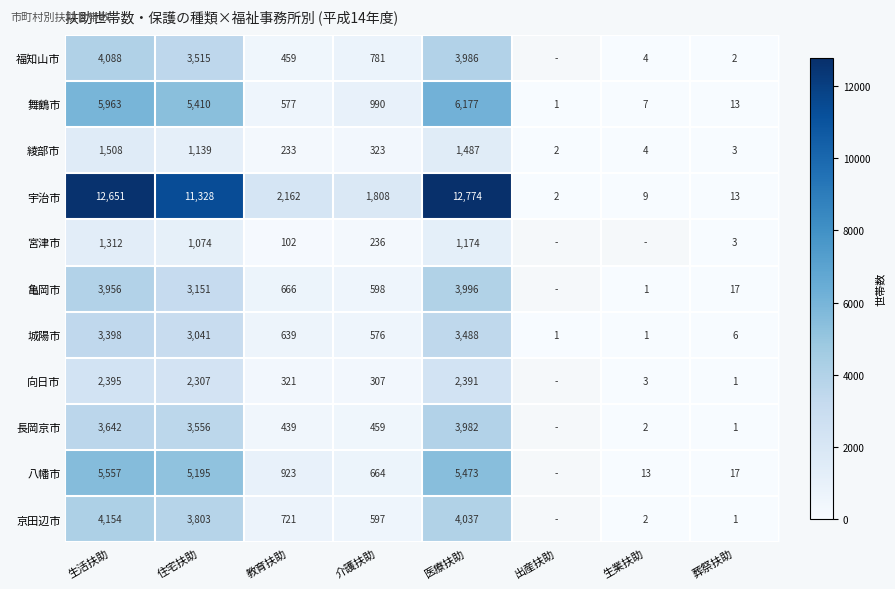

At 生活扶助, list the series in order from largest to smallest.

宇治市, 舞鶴市, 八幡市, 京田辺市, 福知山市, 亀岡市, 長岡京市, 城陽市, 向日市, 綾部市, 宮津市